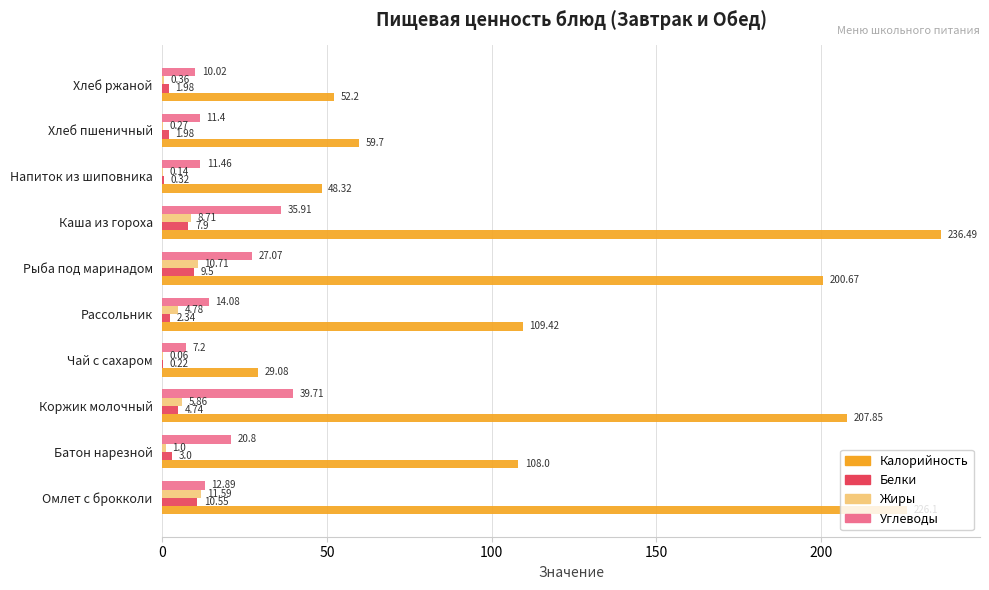

Where is Калорийность nearest to the value 132?

Рассольник